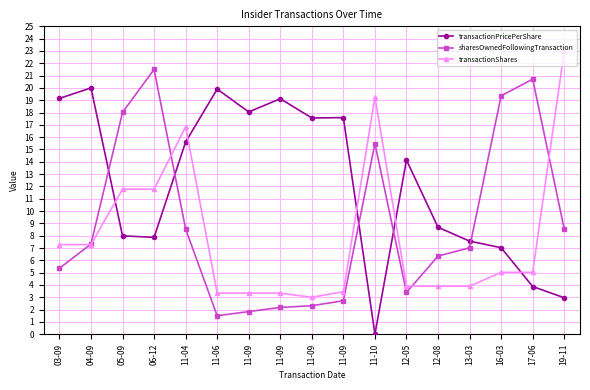

How many data points in transactionPricePerShare are less than 14?

8